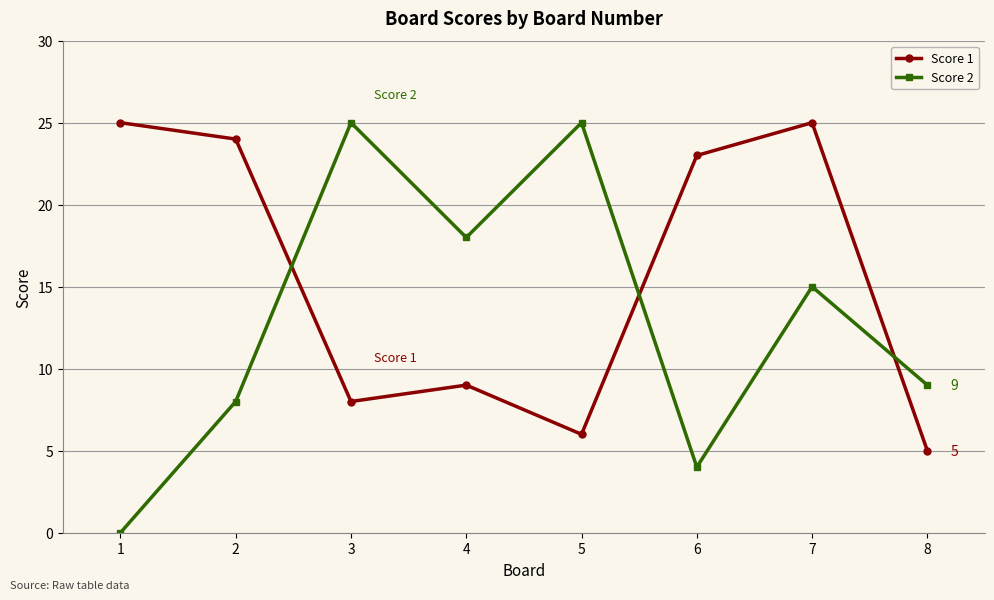

Count the number of categories in the chart.

8